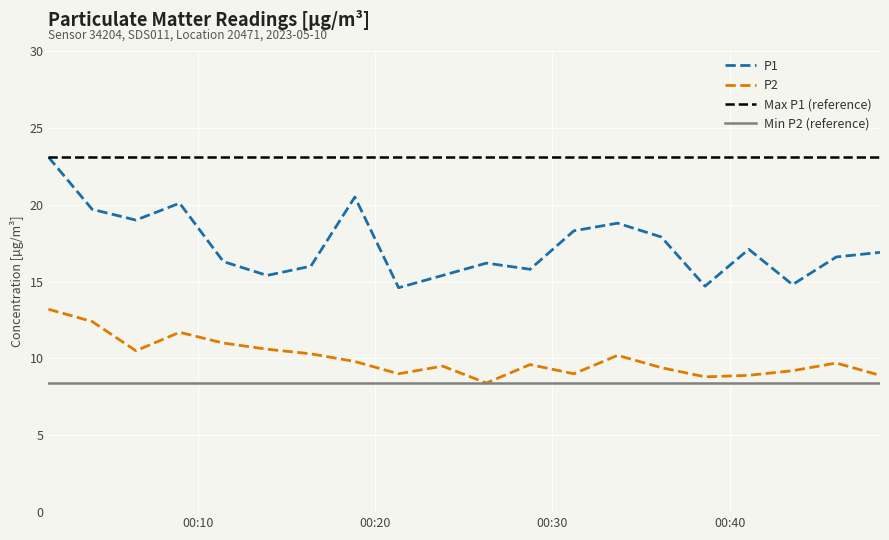

True or false: P1 and P2 cross at least once.

False